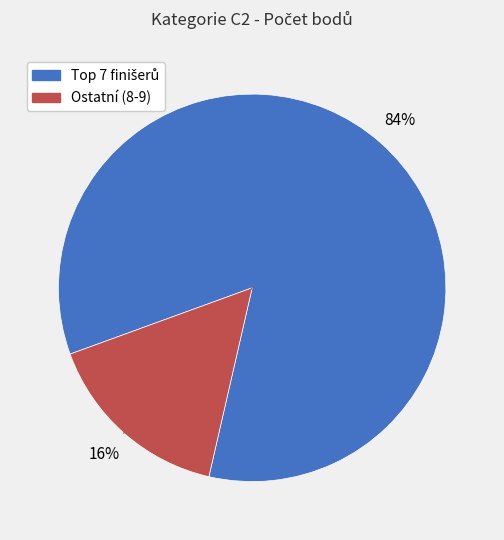

To the nearest percent, what is the difference between the largest and smallest slice percentages?

68%